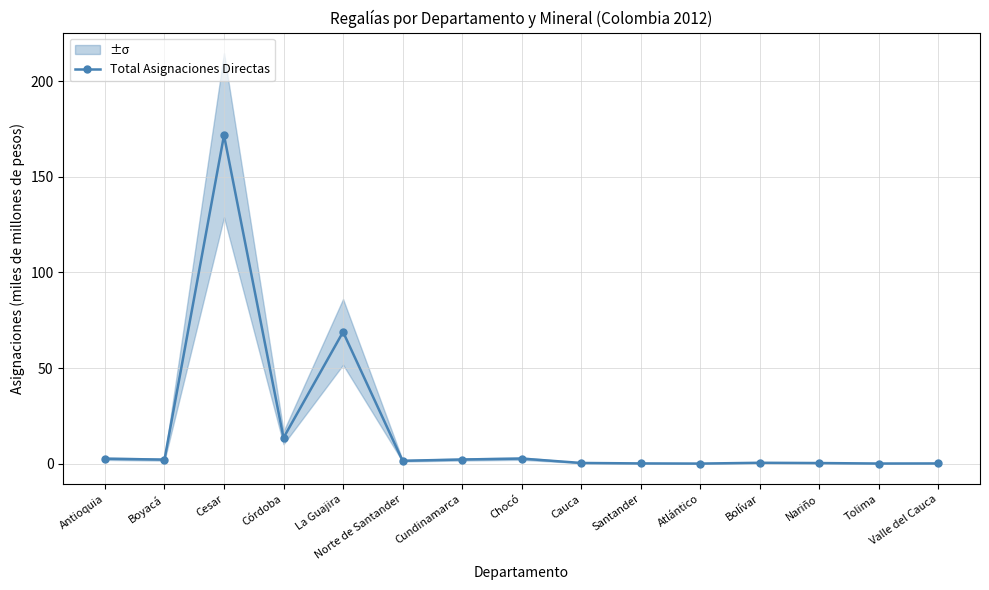

Is this an area chart (filled region under the line)?

No